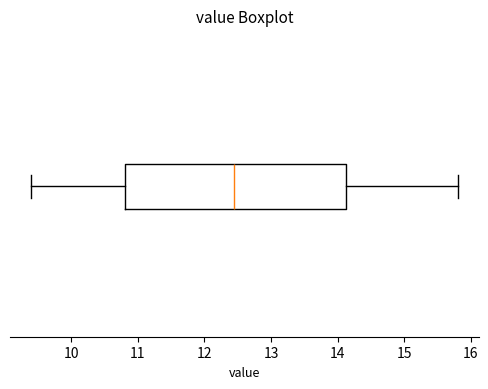

Where does the left whisker of the box end on the x-axis? The values are not printed on the chart, so give them approximately, as read against the axis.

9.4